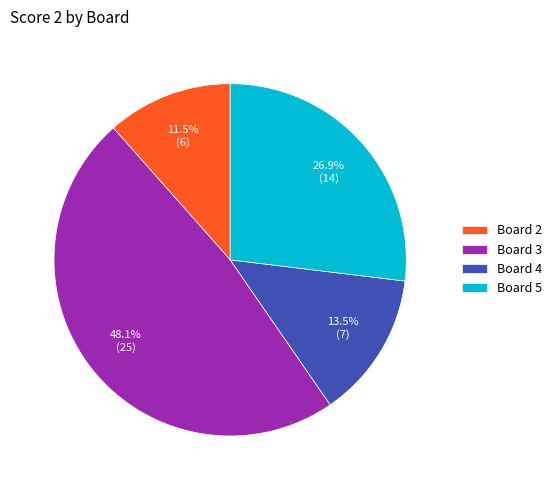

Count the number of slices in the pie.

4